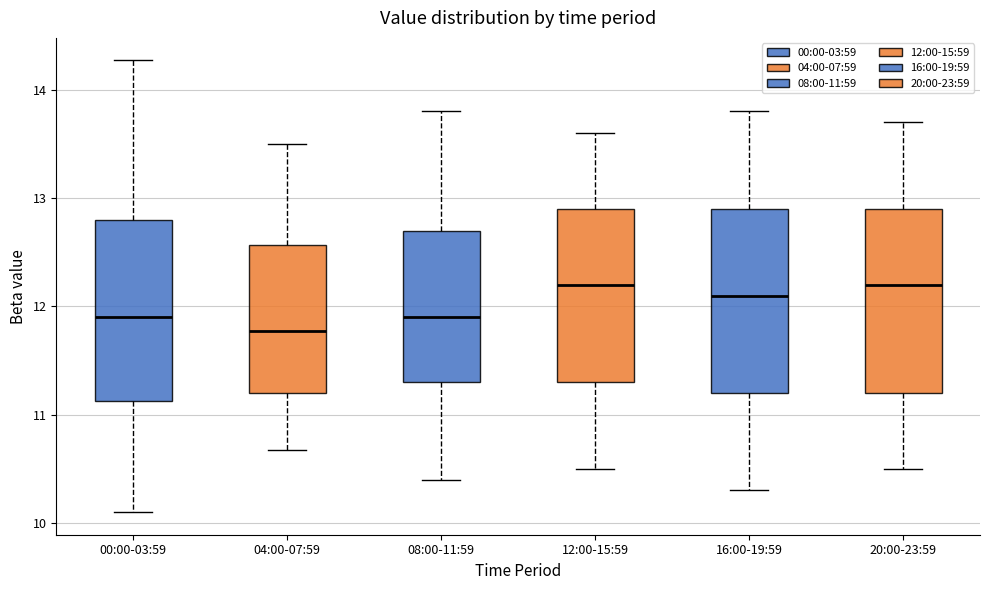

Which box has the lowest median line?

04:00-07:59